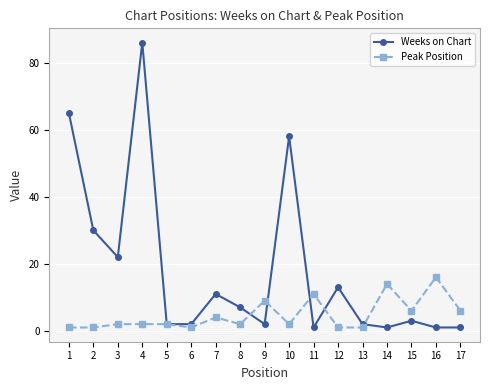

What is the smallest value displayed?

1